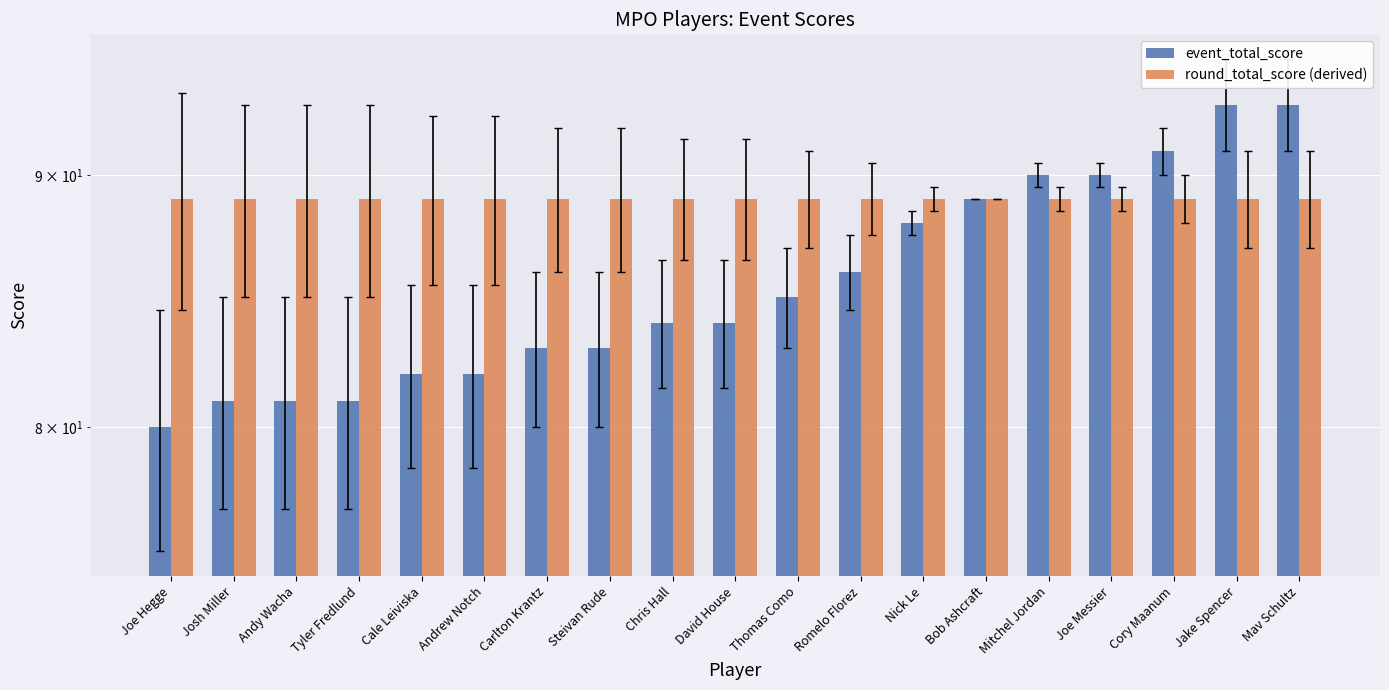

What is the difference between the highest and lowest values at Joe Hegge?

9